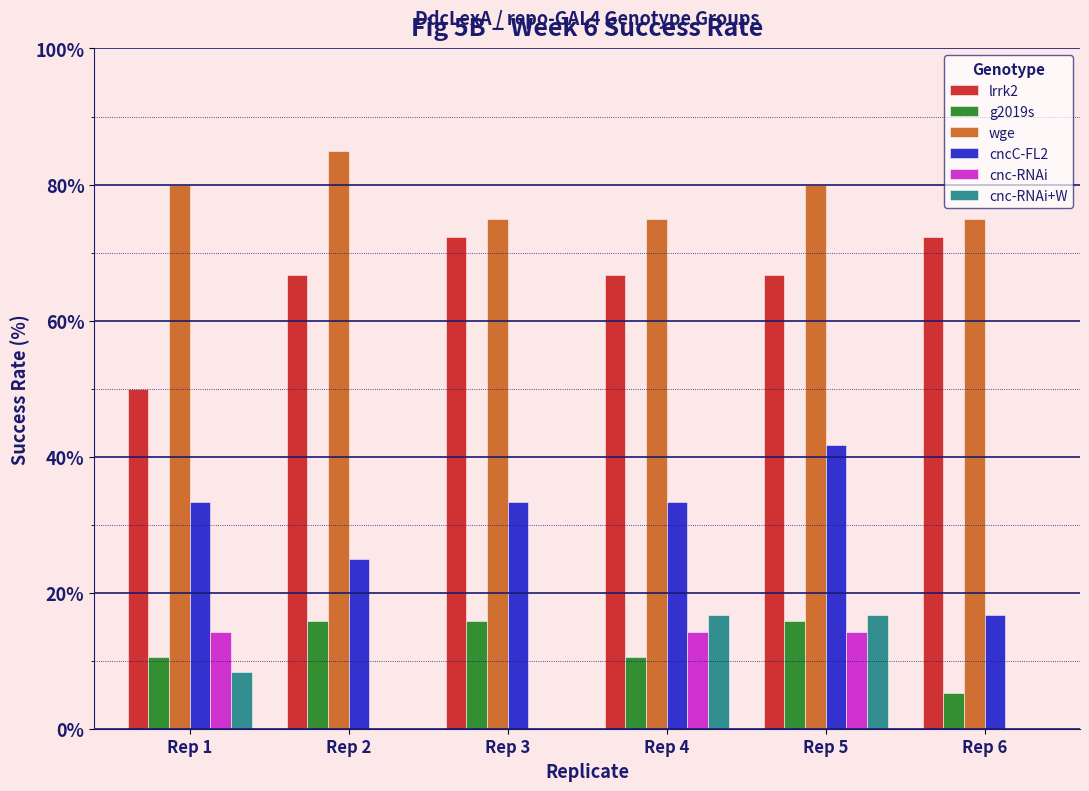

Which category has the highest value across all series?

Rep 2